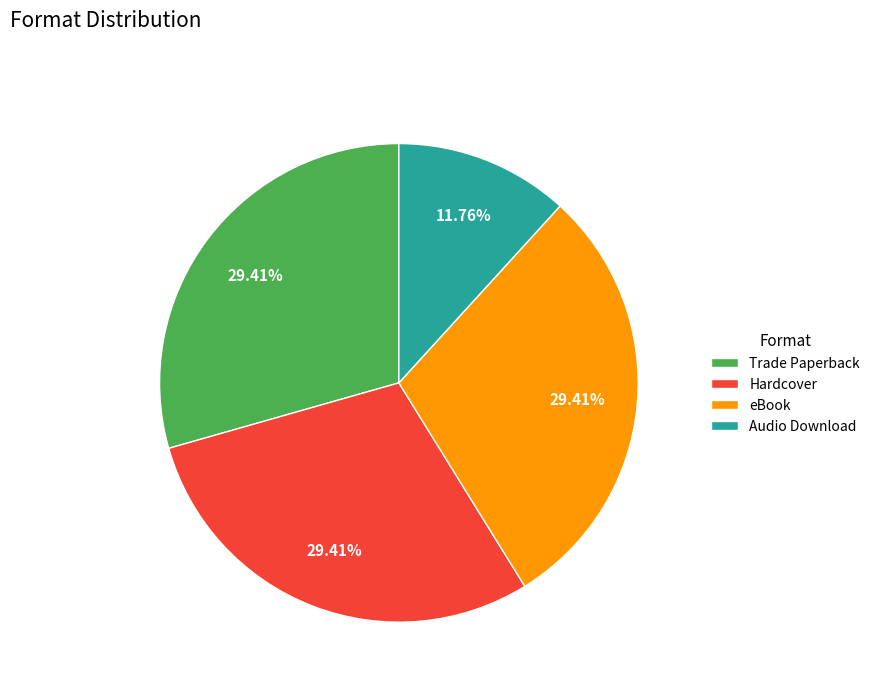

Count the number of slices in the pie.

4